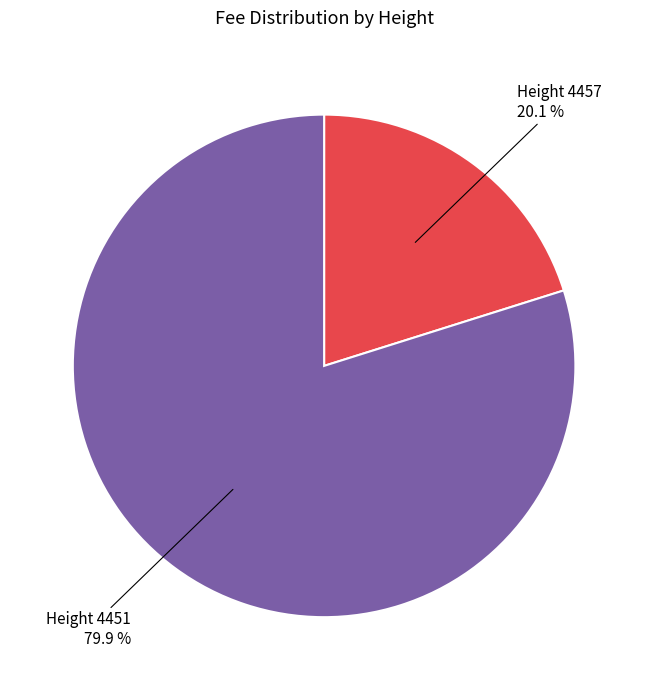

Is there a majority slice in this chart?

Yes